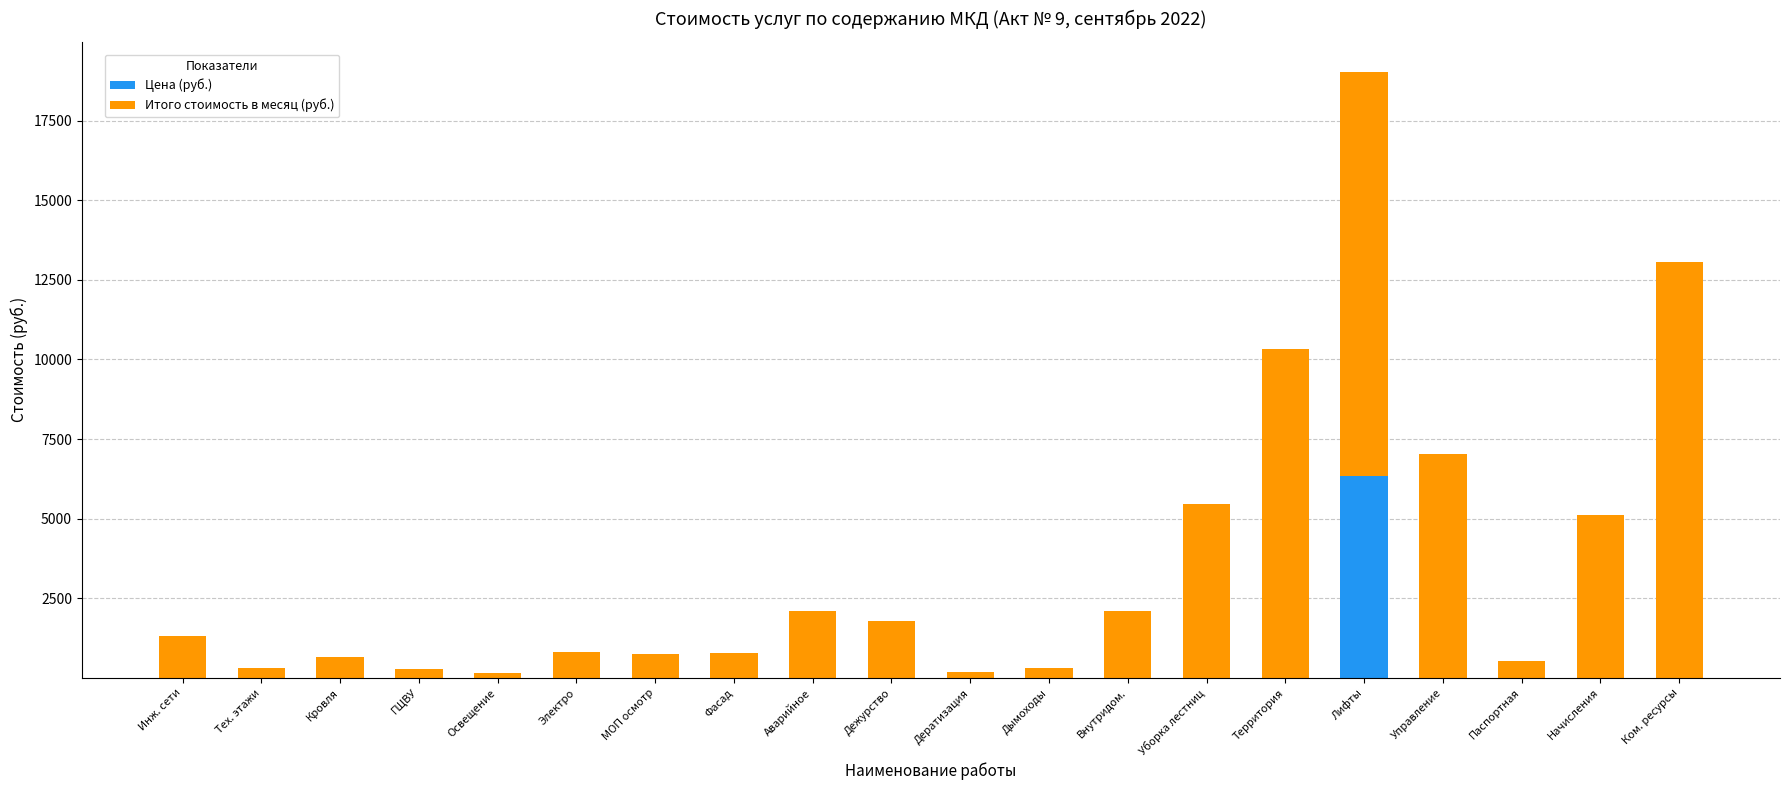

At which category is the sum across all series the highest?

Лифты